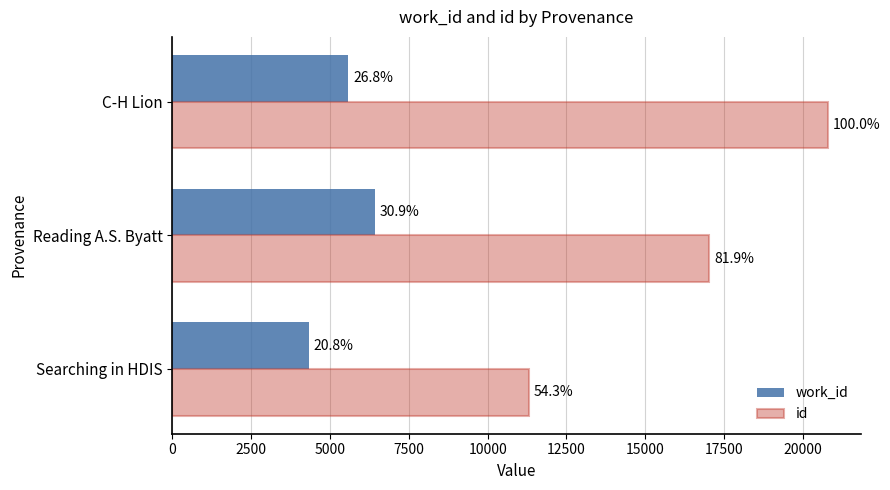

What is the lowest value of the work_id series?

4326